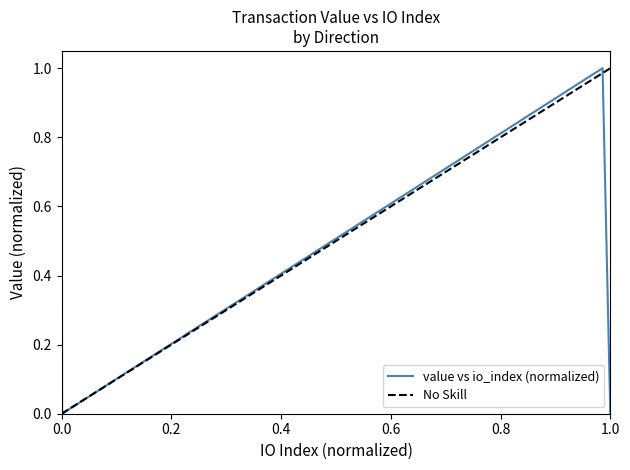

Is it true that the value at 1 is -1?

False